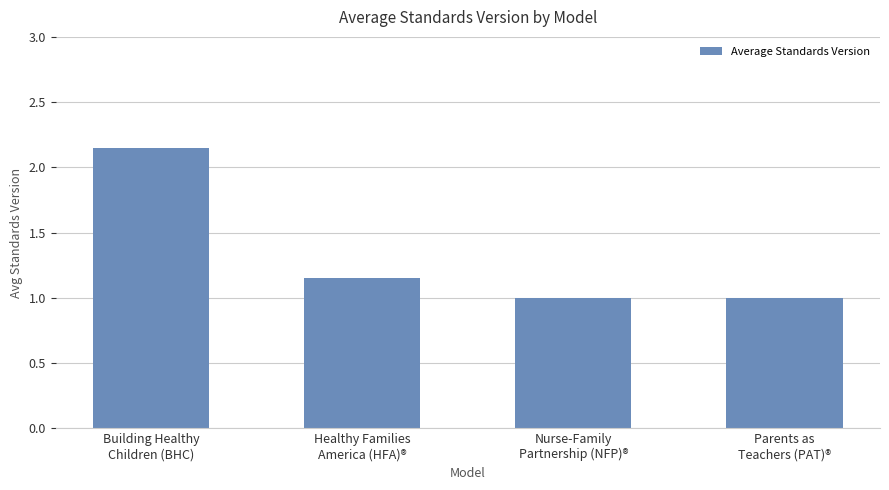

What is the average value?

1.3